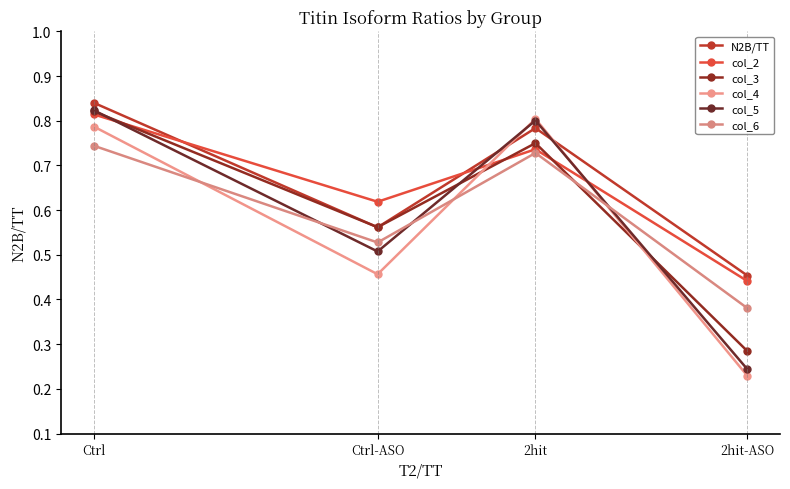

Is this an area chart (filled region under the line)?

No